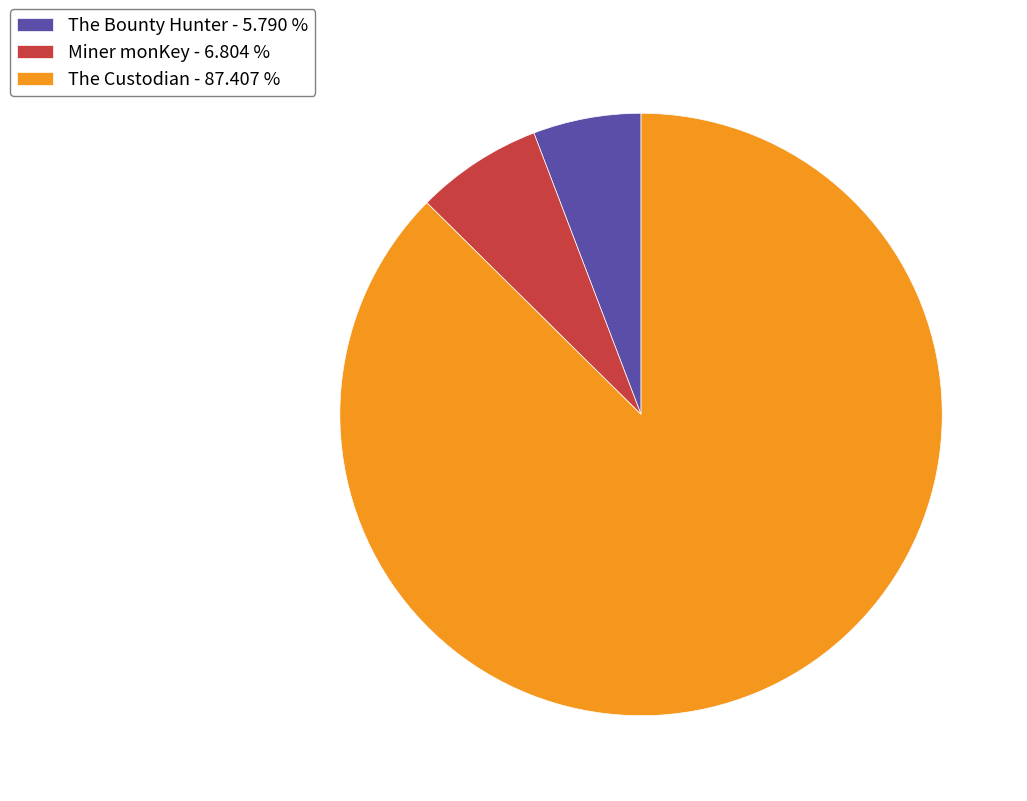

Is it true that Miner monKey is 7% of the pie?

True